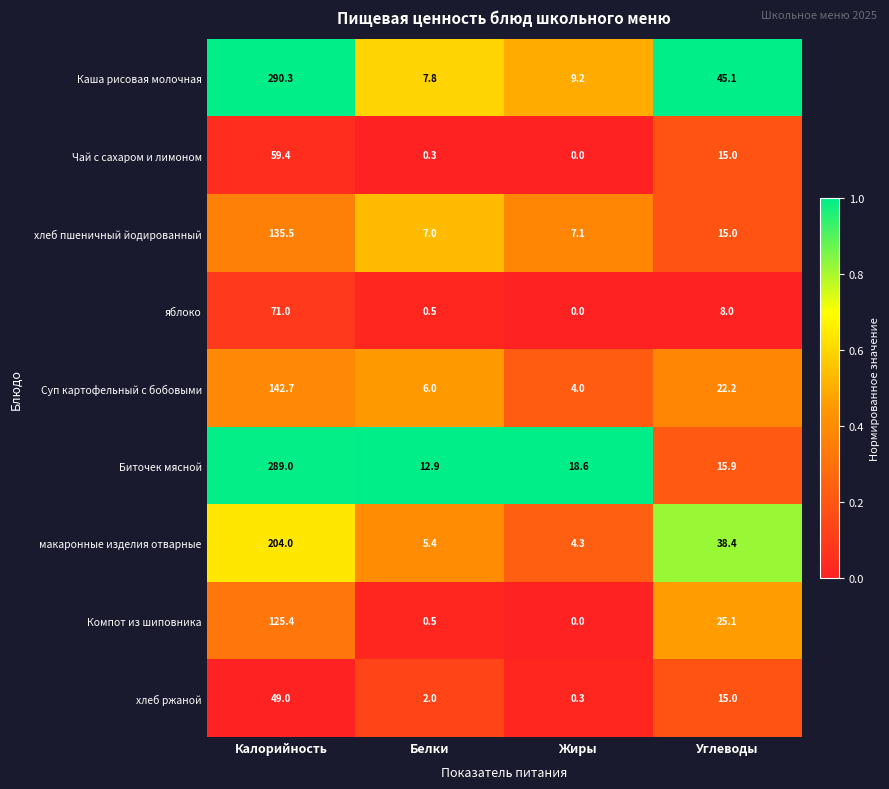

At which category is the sum across all series the highest?

Калорийность